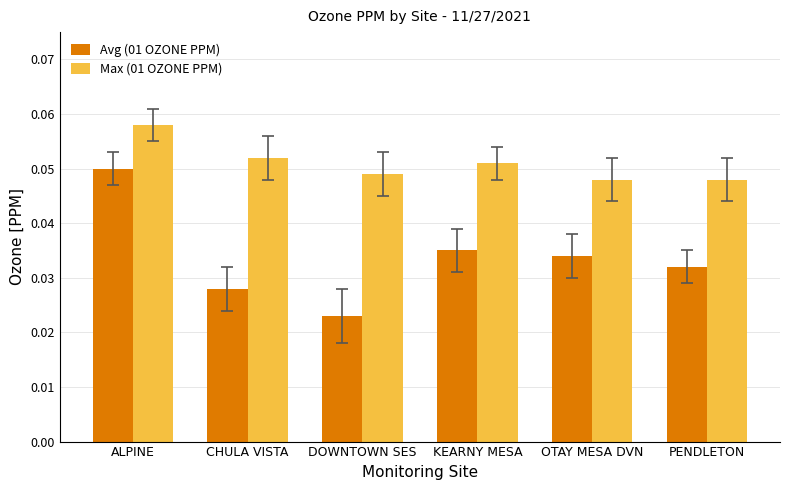

Is the value of Avg (01 OZONE PPM) at KEARNY MESA greater than the value of Max (01 OZONE PPM) at ALPINE?

No